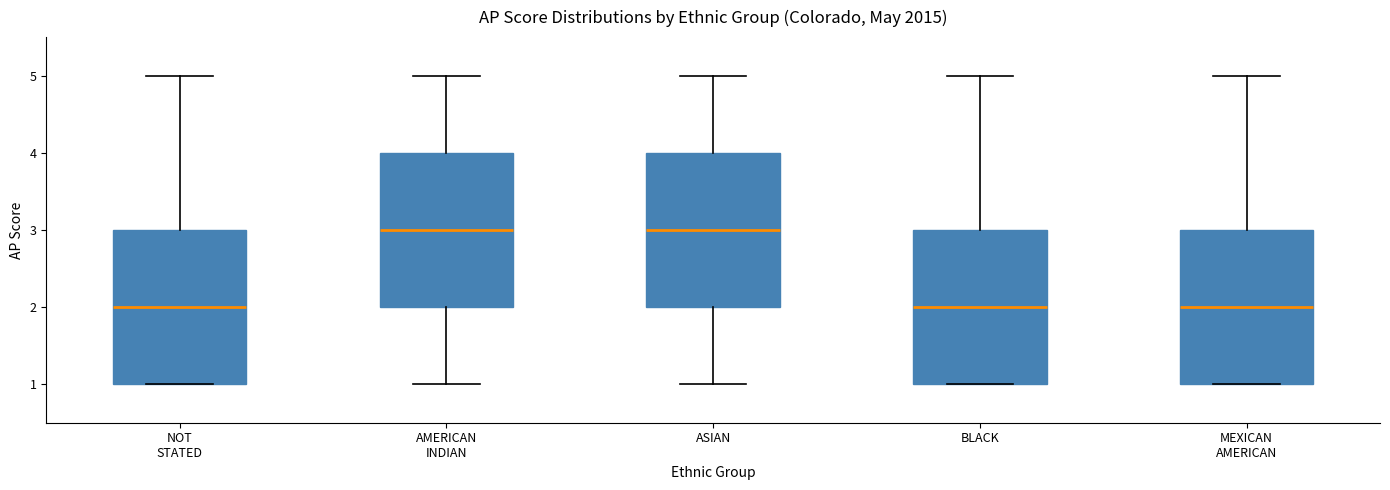

Reading left to right, read every box against the y-axis: the position of its median line, the range the box covers, and the ends of its whiskers. The values are not printed on the chart, so give them approximately, as read against the axis.

NOT STATED: median 2, box 1 to 3, whiskers 1 to 5
AMERICAN INDIAN: median 3, box 2 to 4, whiskers 1 to 5
ASIAN: median 3, box 2 to 4, whiskers 1 to 5
BLACK: median 2, box 1 to 3, whiskers 1 to 5
MEXICAN AMERICAN: median 2, box 1 to 3, whiskers 1 to 5